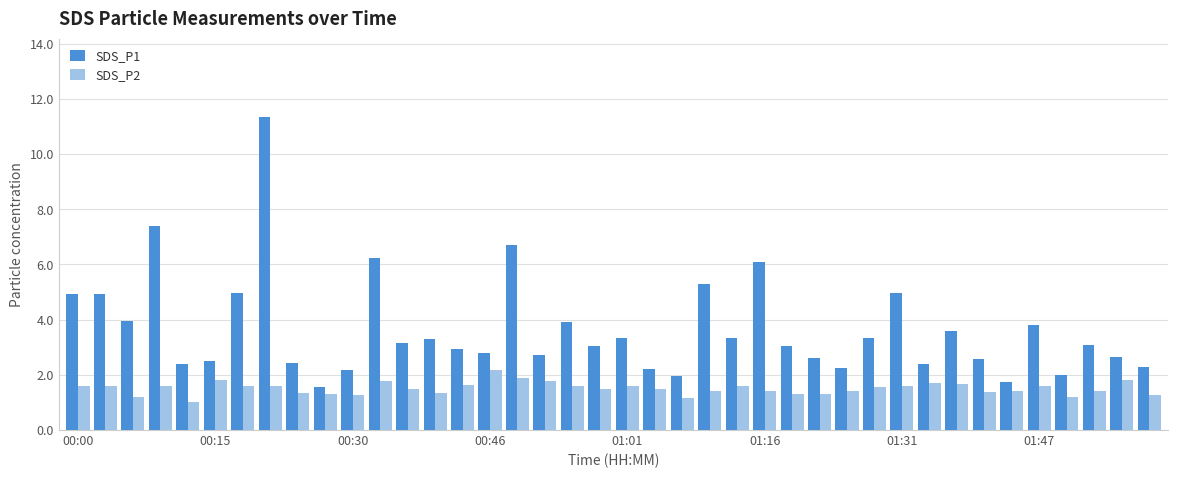

How many values in the SDS_P2 series exceed 1?

39